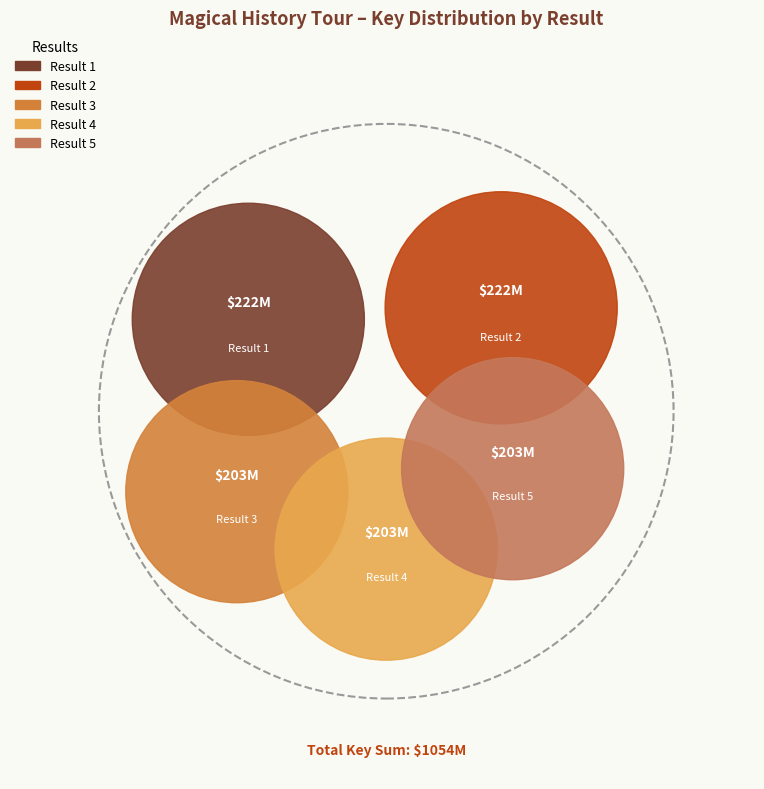

How many slices are in this pie chart?

5